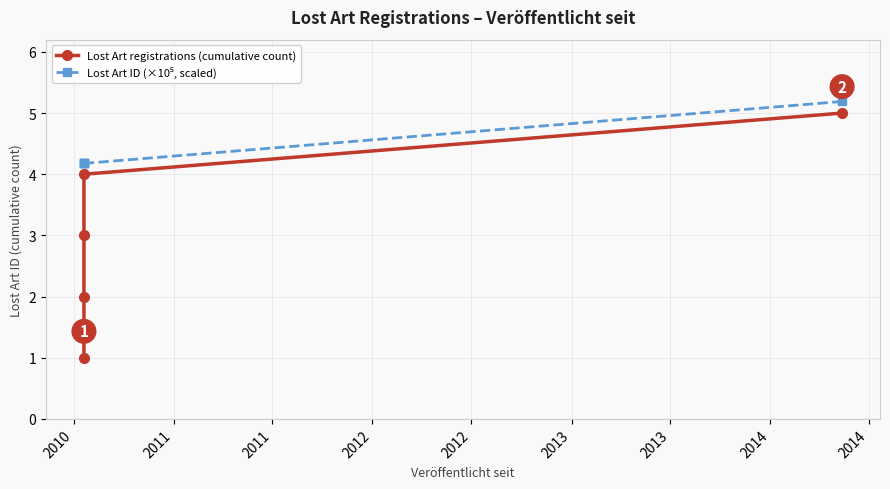

What is the sum of the Lost Art ID (×10⁵, scaled) values at 2010 and 2011?

8.4